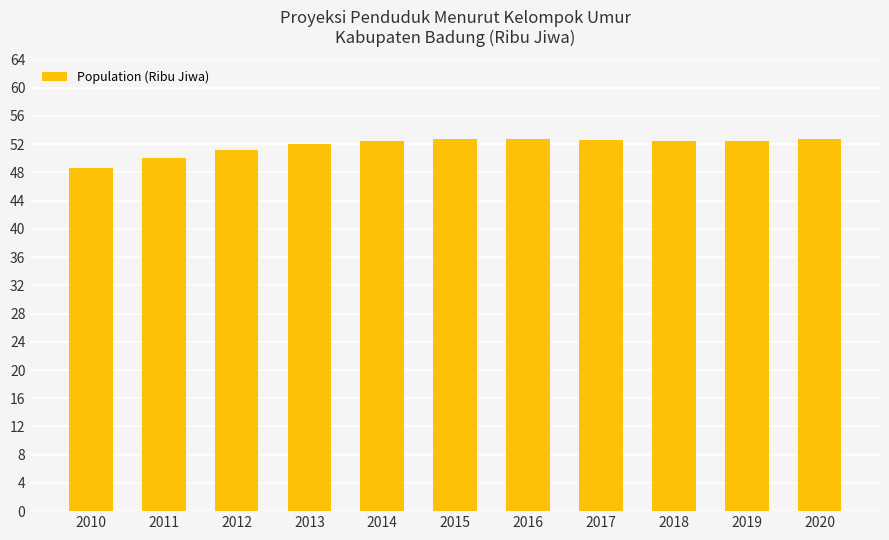

Between 2013 and 2017, which is larger?

2017